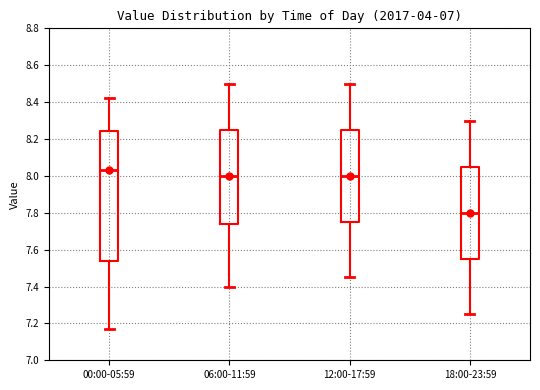

Reading left to right, transcribe this box plot: for each box, give where its median line is, the range the box spans, and where its two whiskers end, as read against the y-axis. The values are not printed on the chart, so give them approximately, as read against the axis.

00:00-05:59: median 8.04, box 7.54 to 8.24, whiskers 7.18 to 8.42
06:00-11:59: median 8.00, box 7.74 to 8.26, whiskers 7.40 to 8.50
12:00-17:59: median 8.00, box 7.76 to 8.26, whiskers 7.46 to 8.50
18:00-23:59: median 7.80, box 7.56 to 8.06, whiskers 7.26 to 8.30